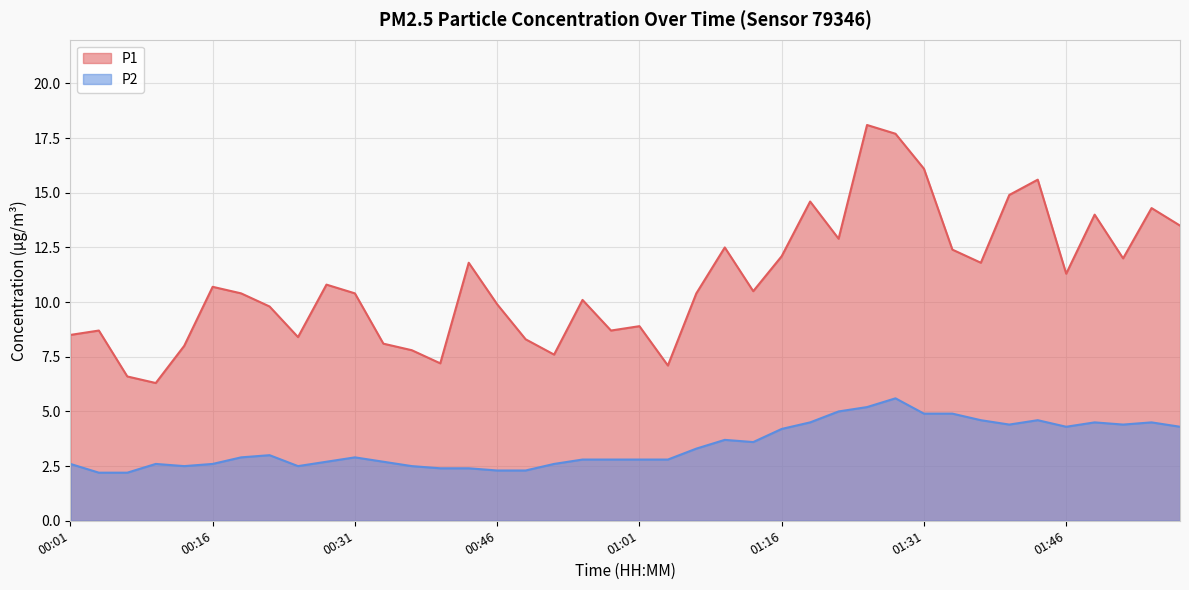

Where is the first local minimum for P1?

00:10